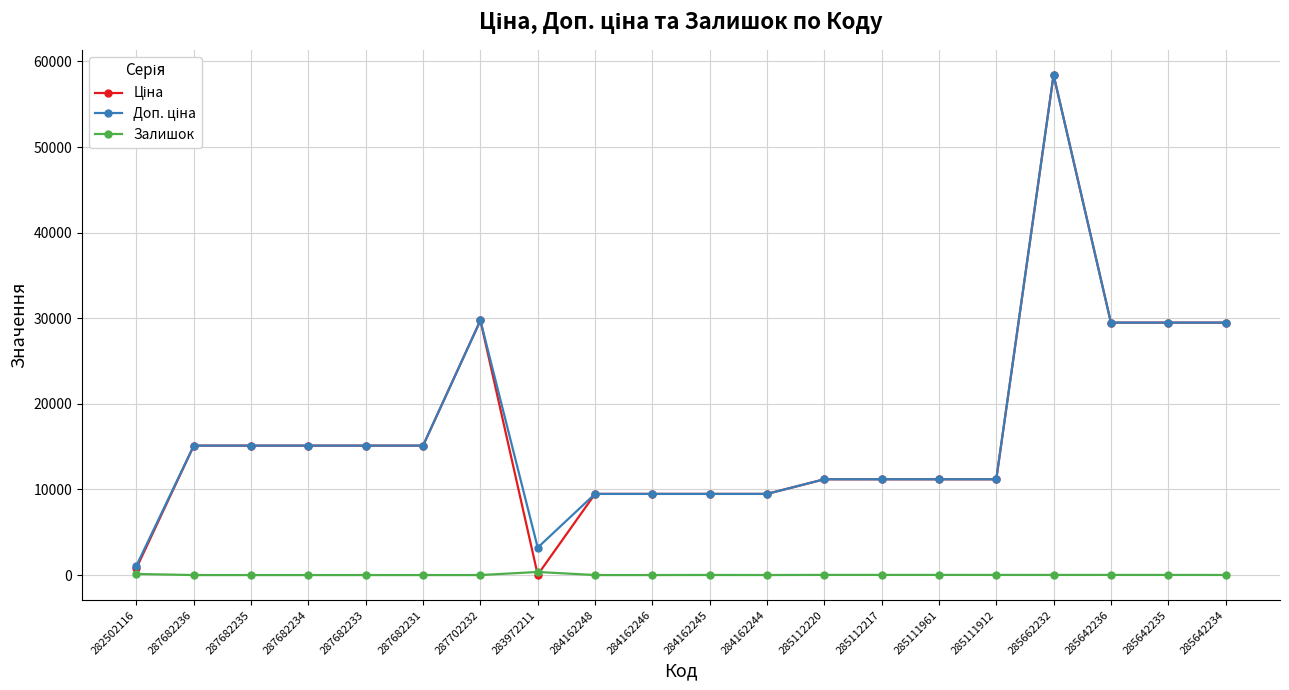

At which category does the chart reach its peak across all series?

285662232